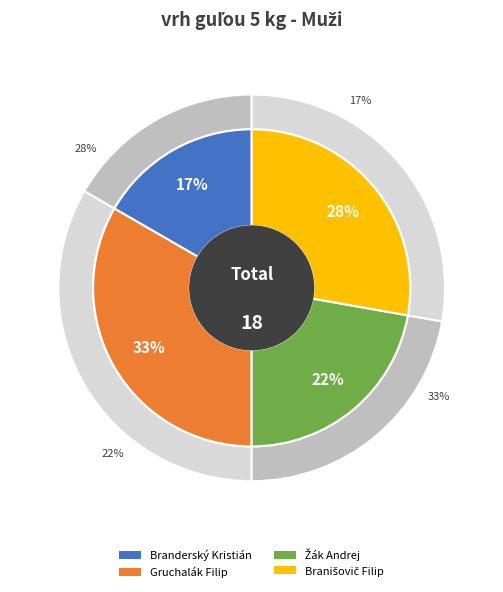

Rank the categories by value from lowest to highest.

Branišovič Filip, Gruchalák Filip, Branderský Kristián, Žák Andrej